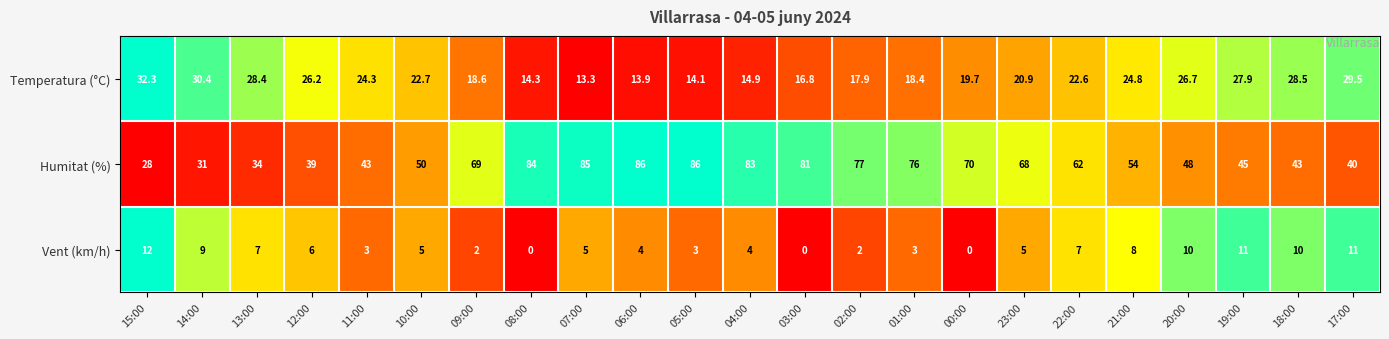

What is the highest value of the Temperatura (°C) series?

32.3